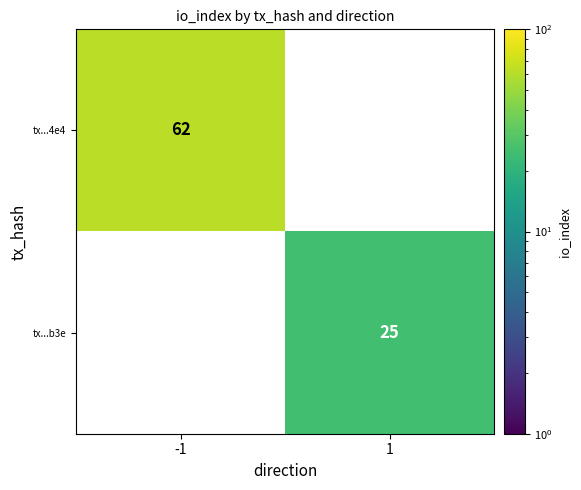

Rank the series at 1 from highest to lowest value.

tx...b3e, tx...4e4